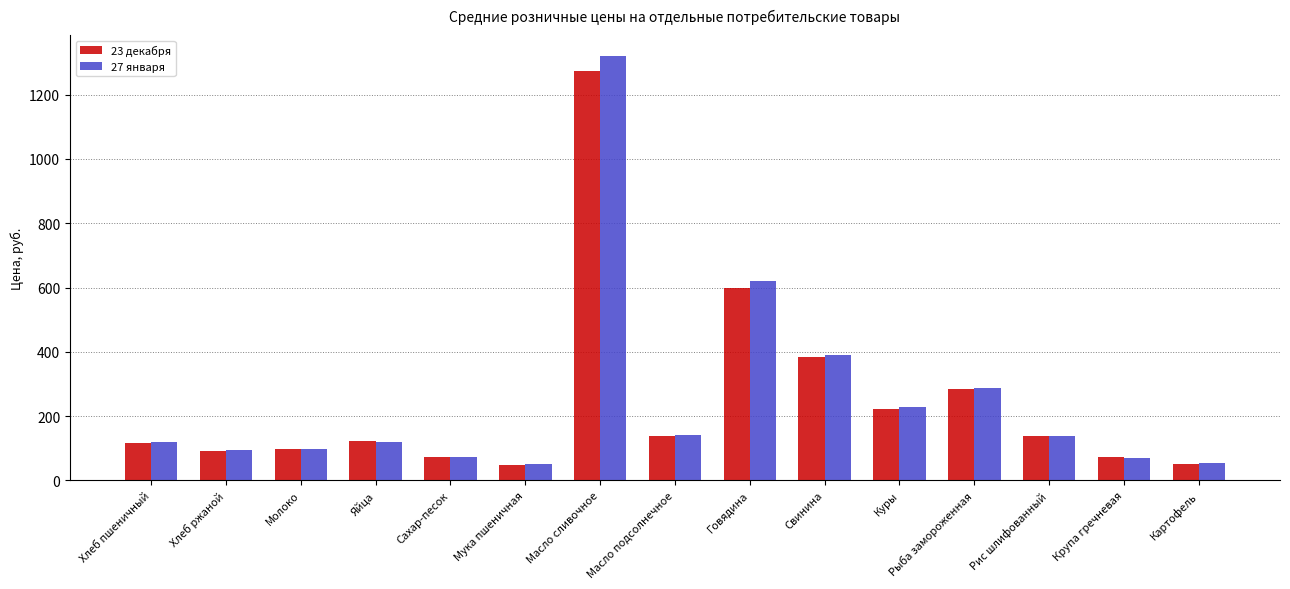

How many bars are there in each group?

2